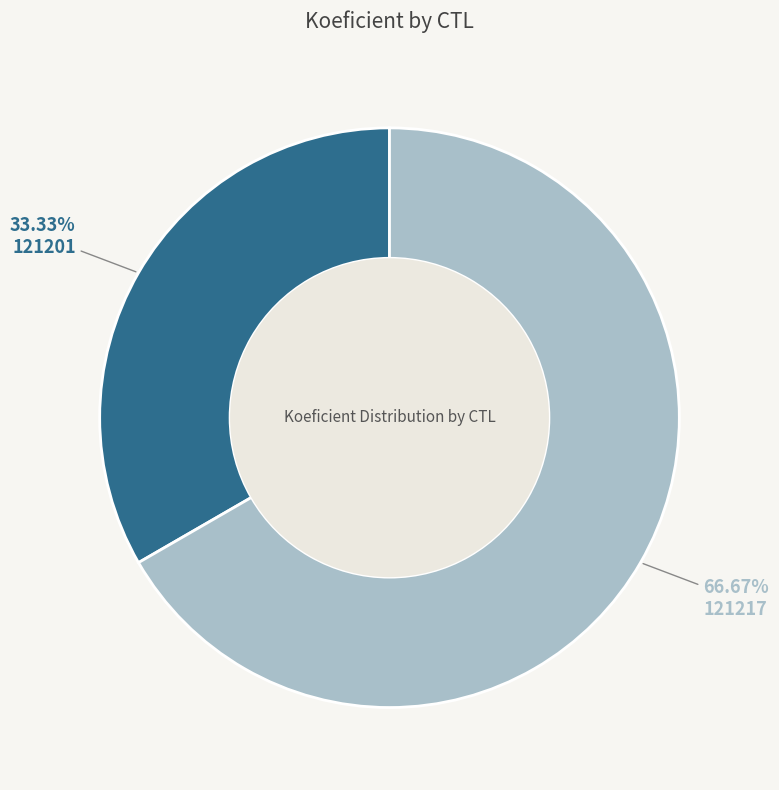

Does any single category account for the majority?

Yes